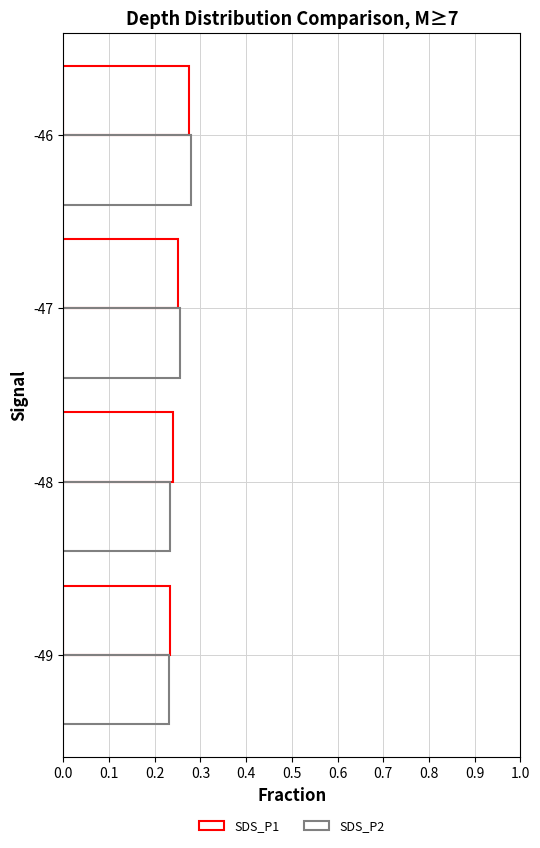

How many data points does each series have?

4